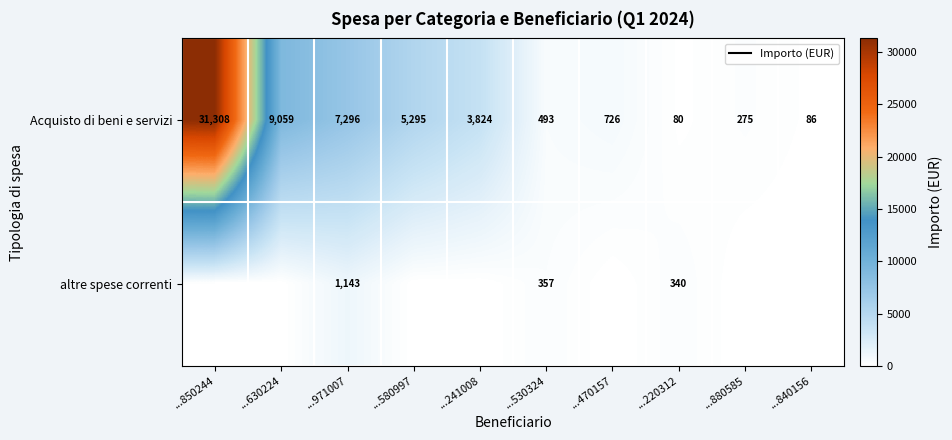

Which series has the largest range (max minus min)?

row_0